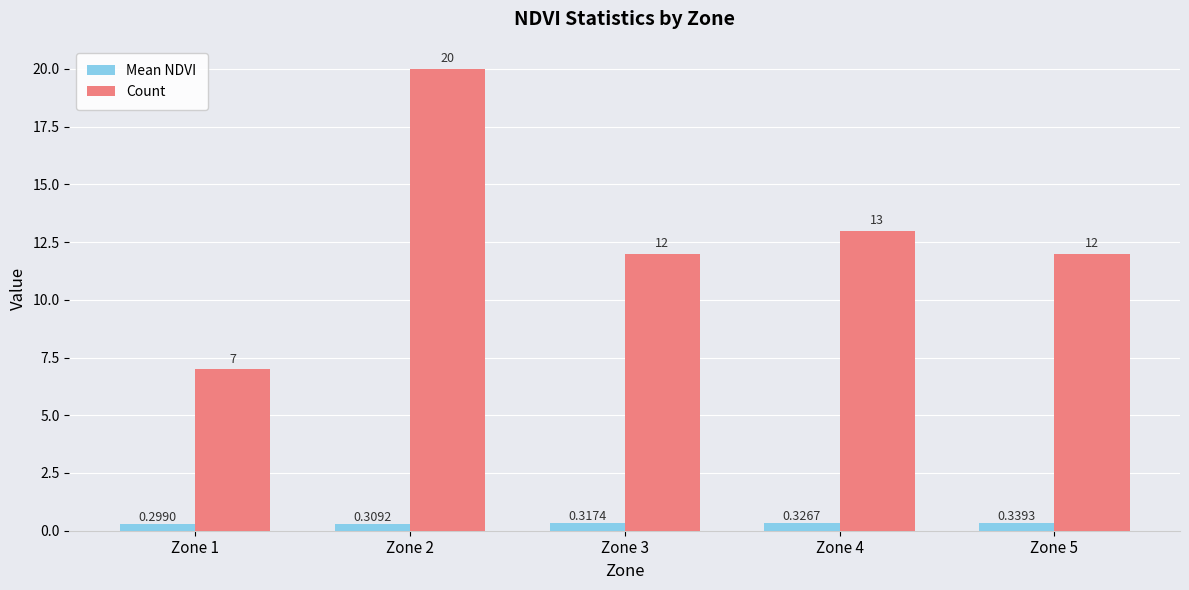

At which category does the chart reach its peak across all series?

Zone 2